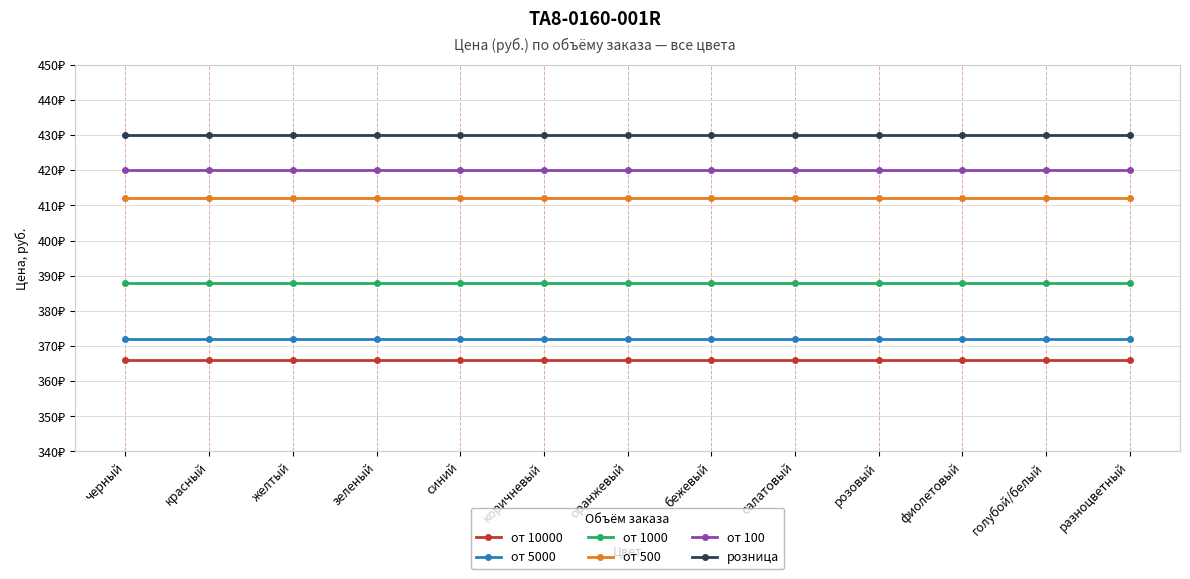

What is the lowest value of the от 500 series?

412